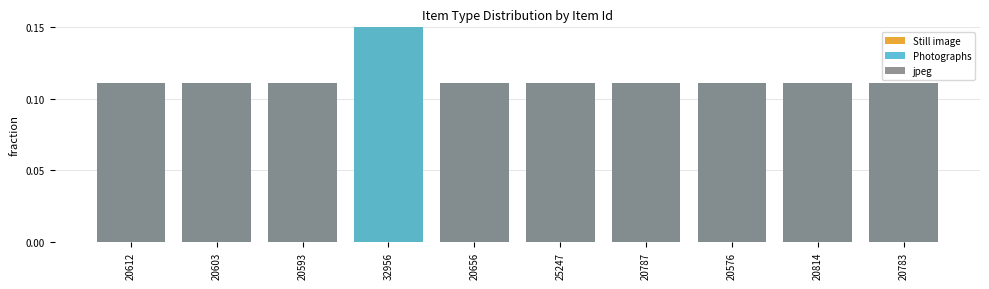

Which series has the largest total across all categories?

Still image